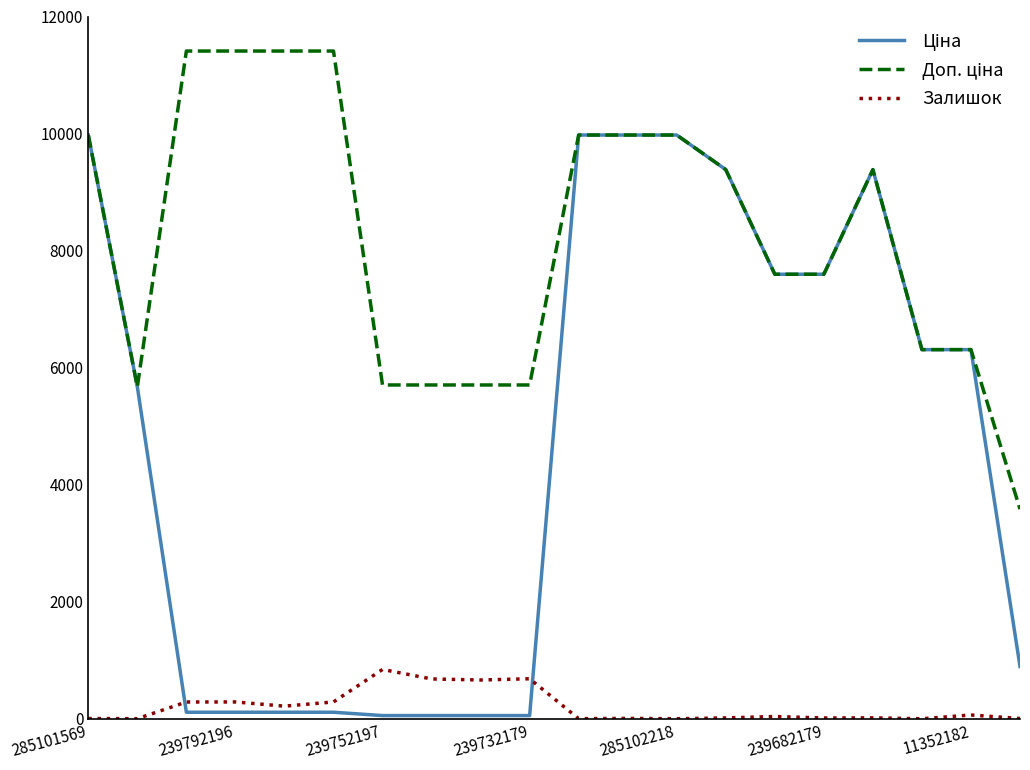

How many lines are shown in the chart?

3